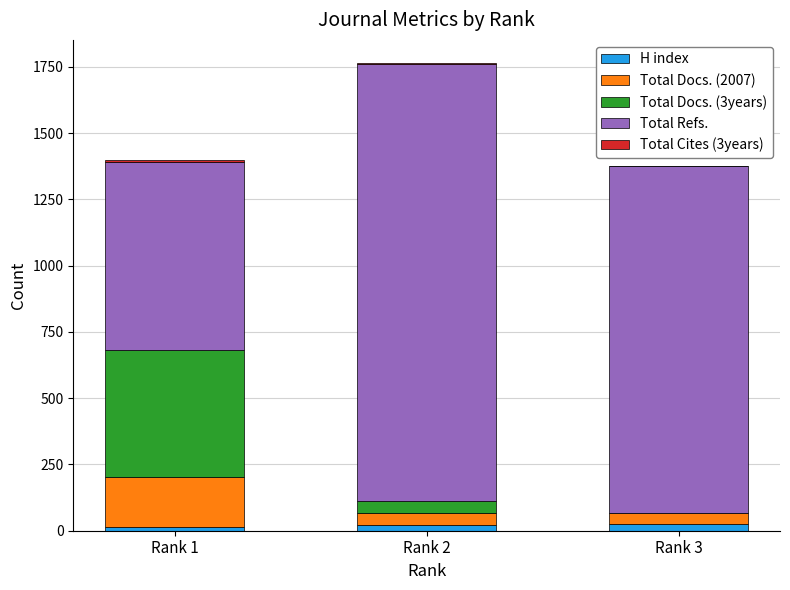

At which category is the sum across all series the highest?

Rank 2